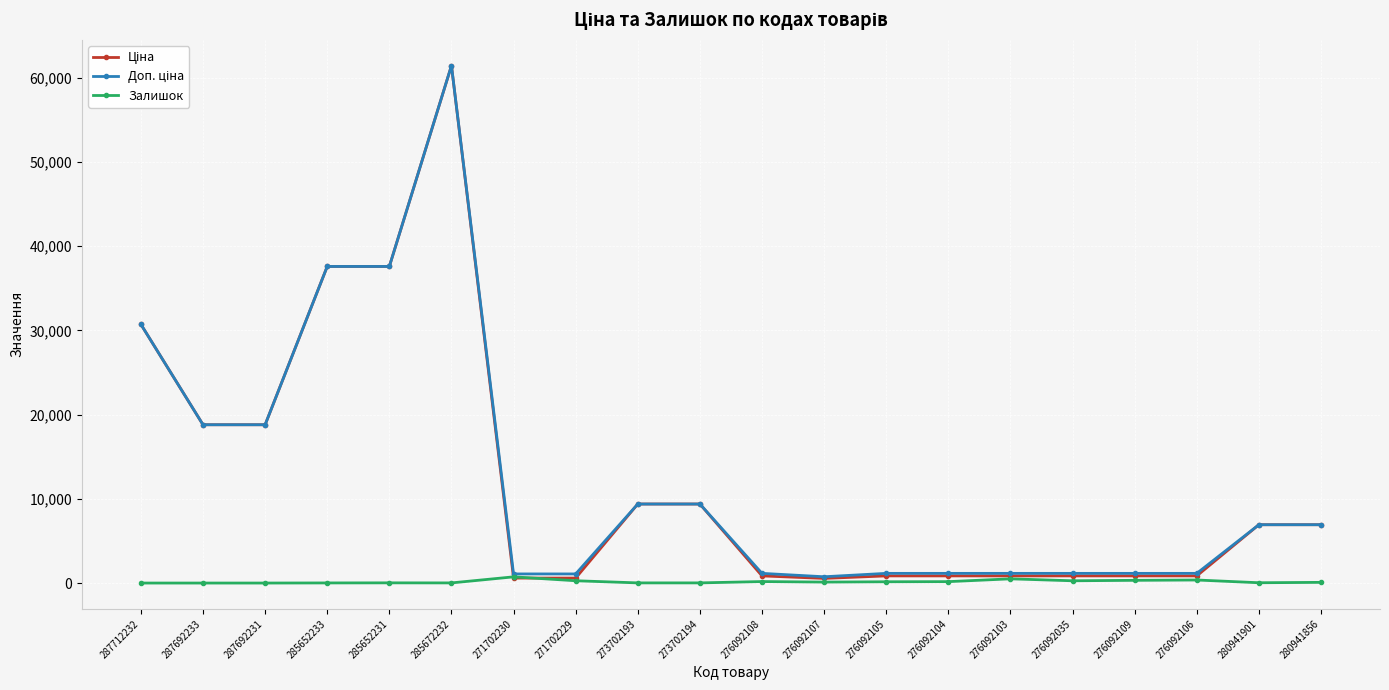

What is the greatest value displayed?

61434.3